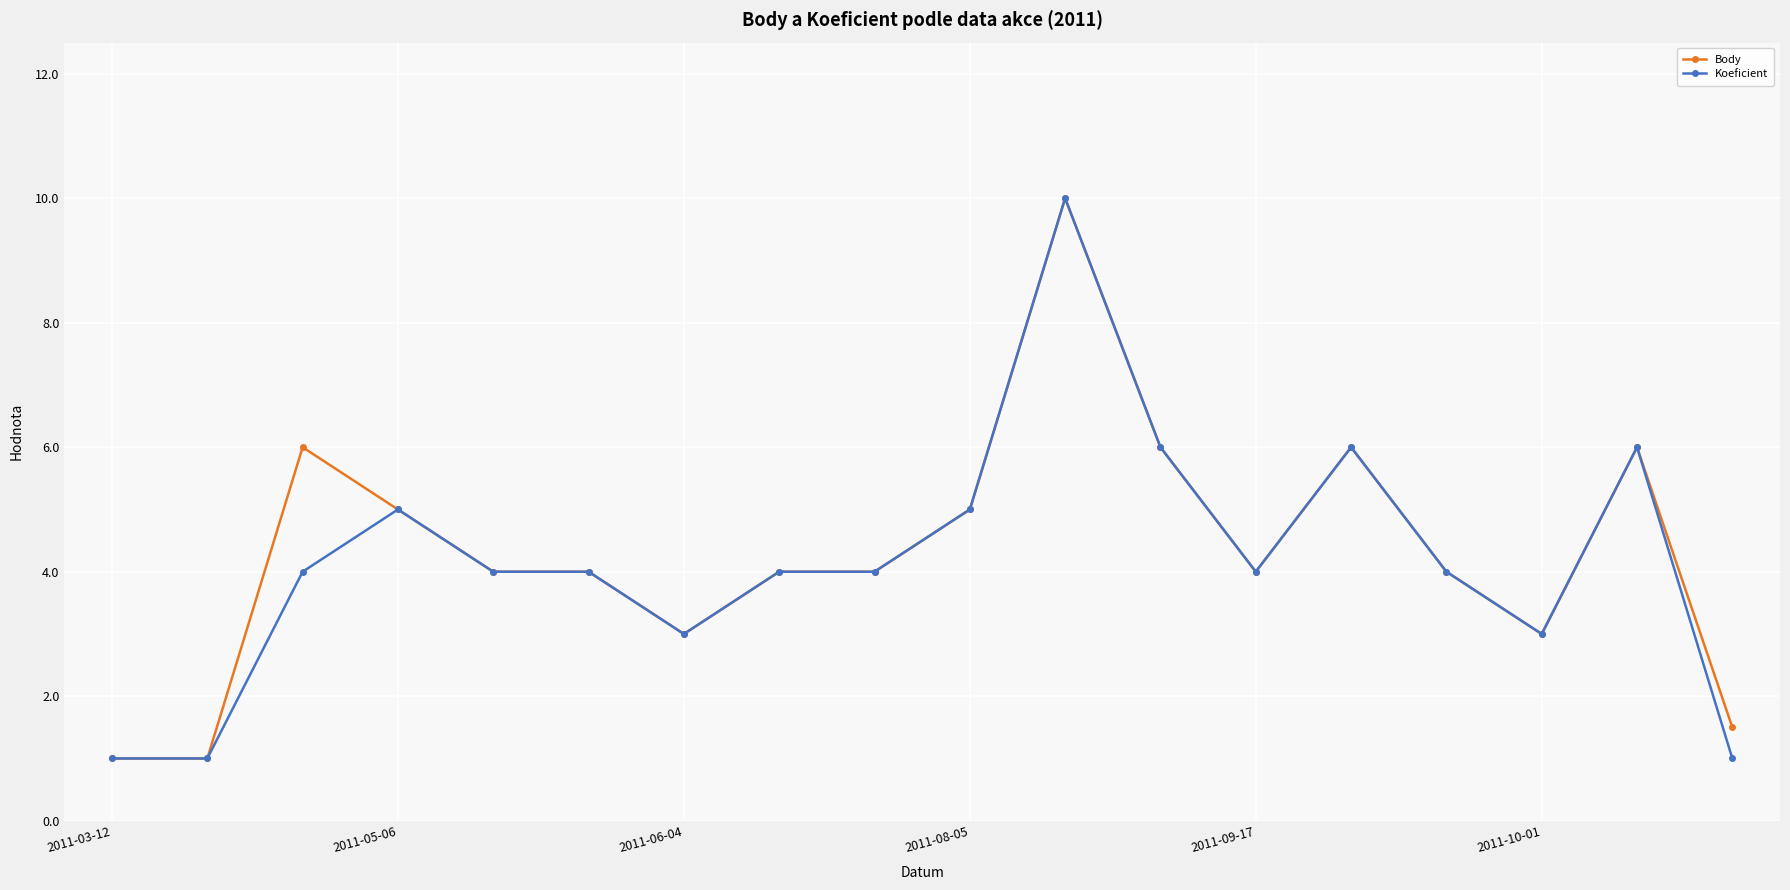

True or false: Koeficient has more than 0 points higher than both neighbors.

True